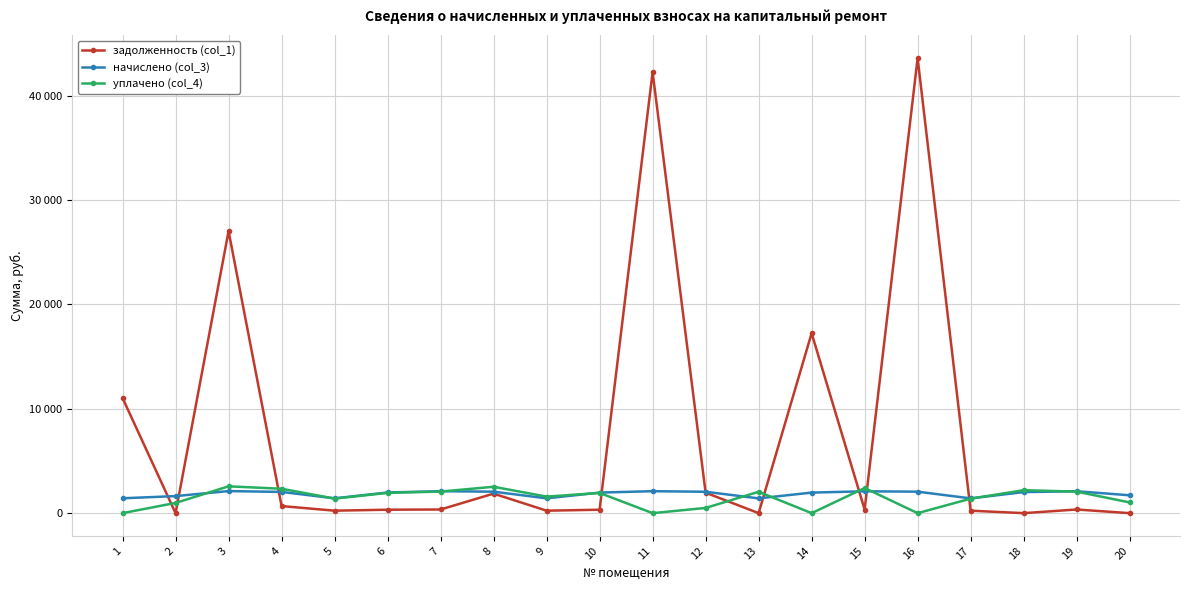

The начислено (col_3) series shows 3224.4 at 10. True or false?

False